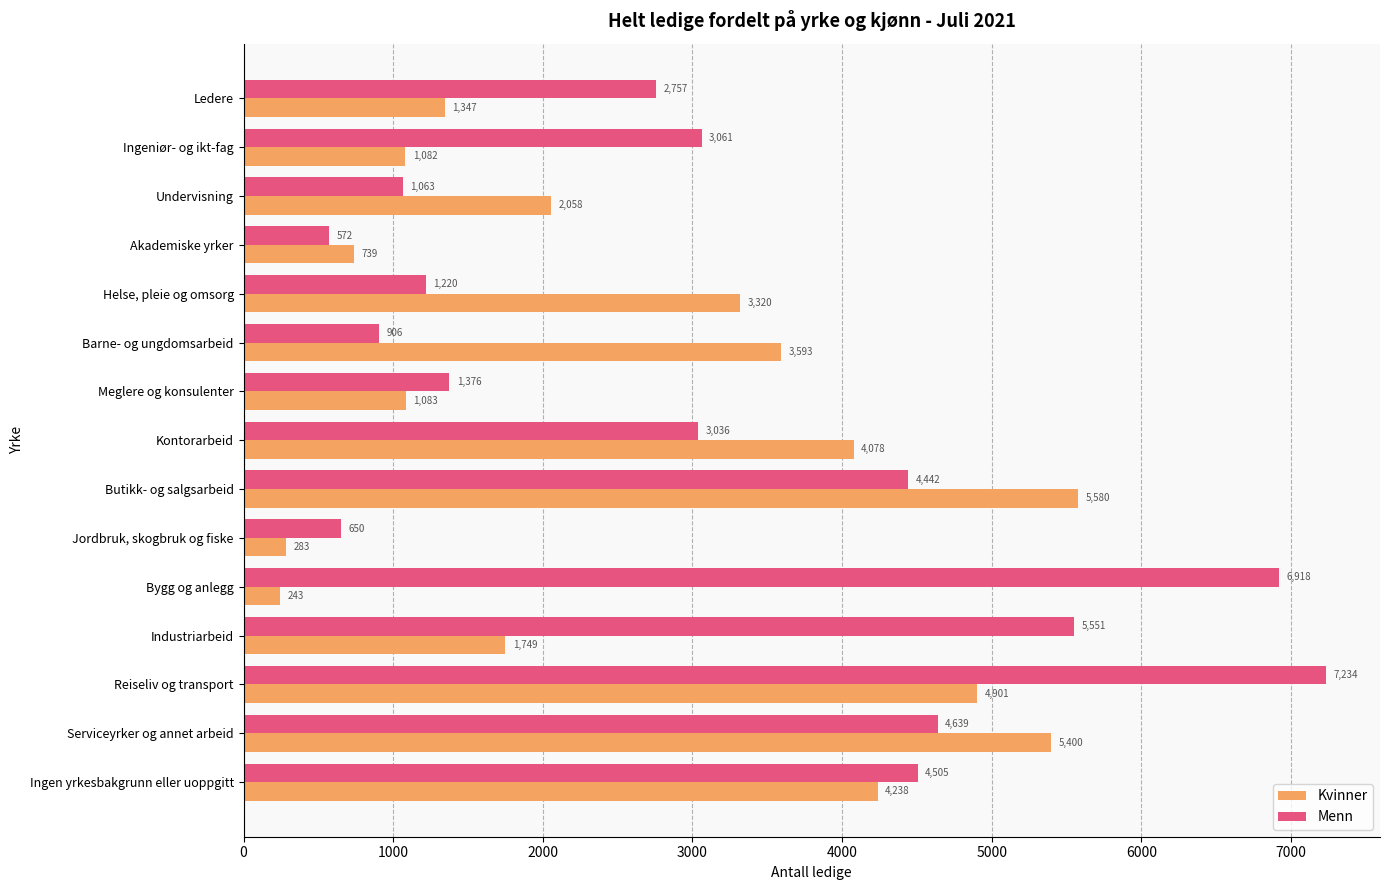

Where is Kvinner nearest to the value 2911?

Helse, pleie og omsorg